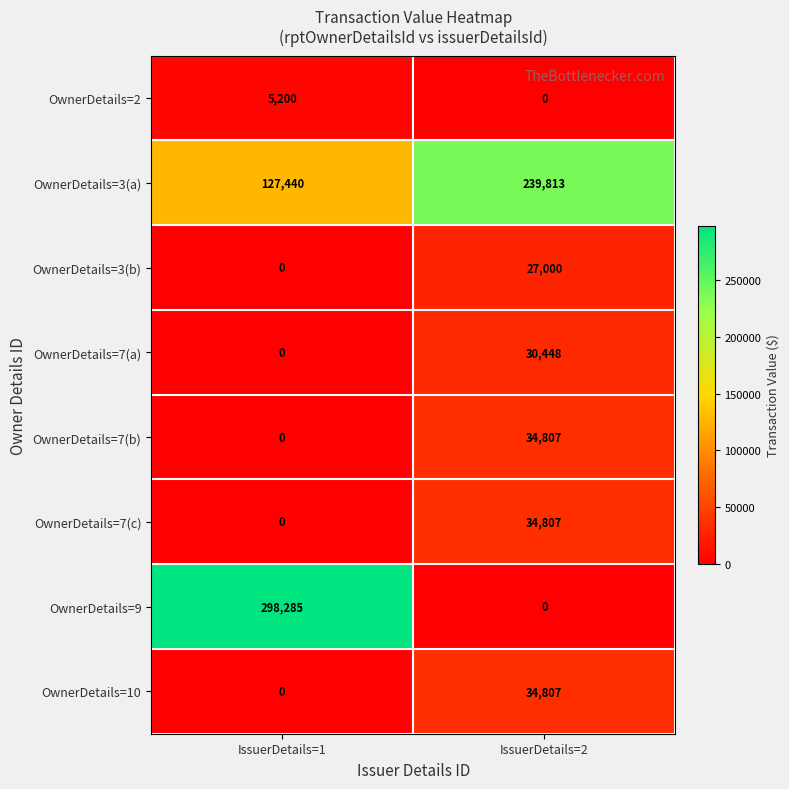

At how many categories does at least one series exceed 285209?

1